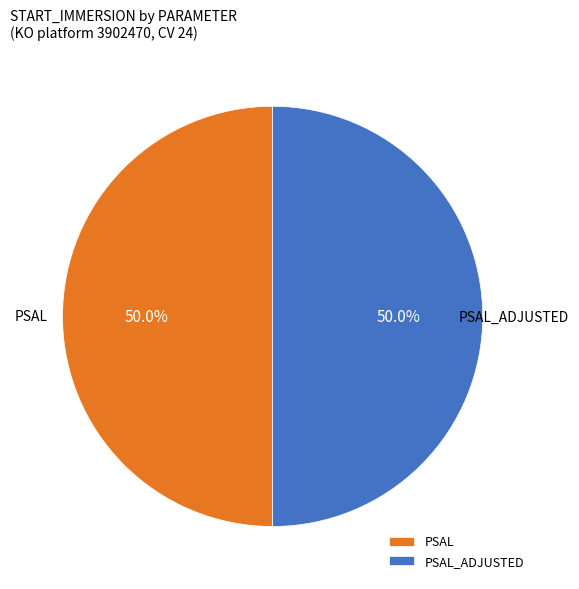

To the nearest percent, what is the average slice percentage?

50%